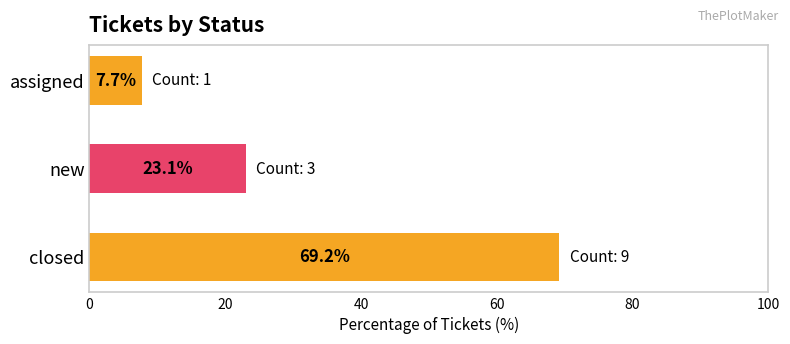

What is the ratio of the value at new to the value at assigned?

3.0